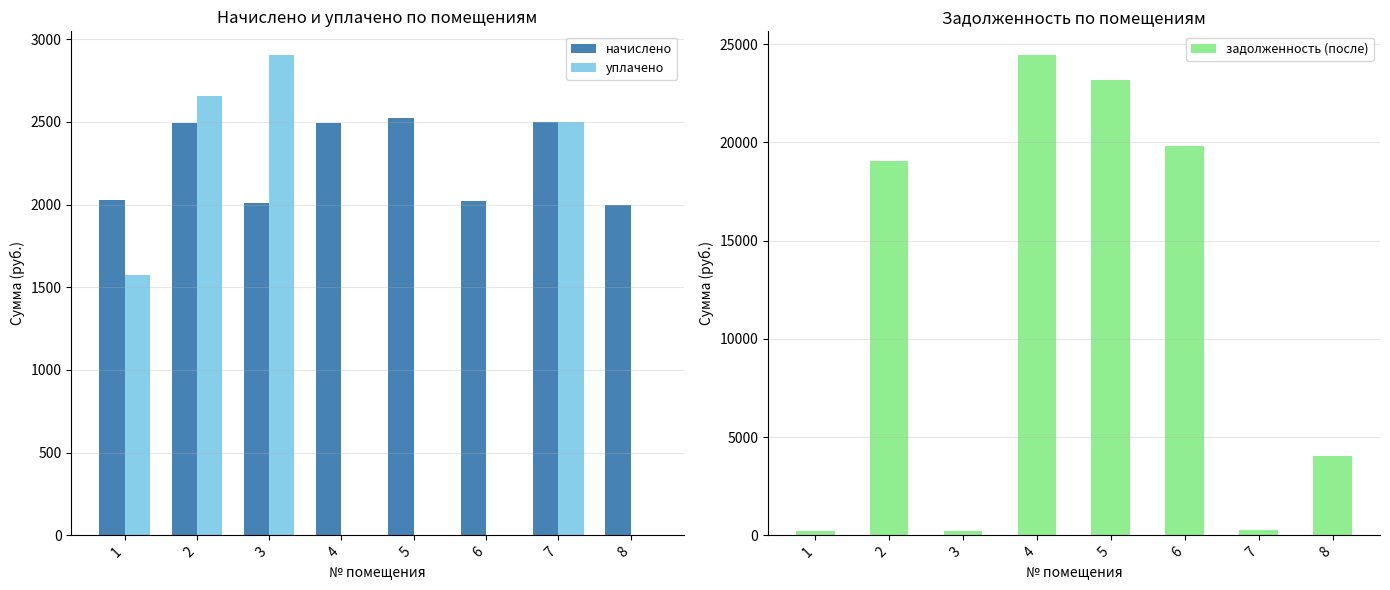

Where does the начислено series first go above 2490?

2